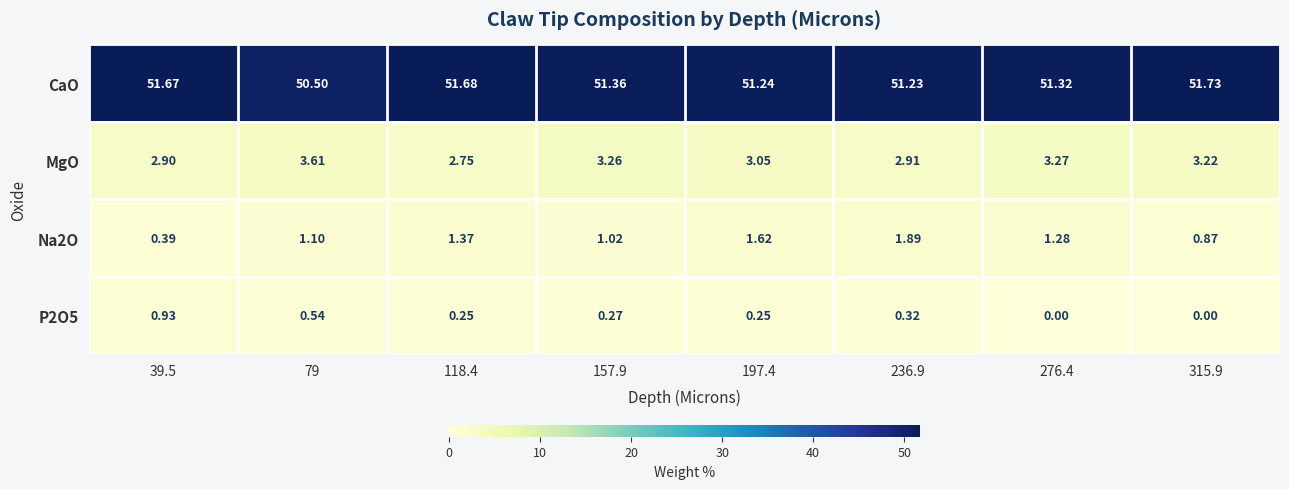

Which series changed the most between 118.4 and 197.4?

CaO